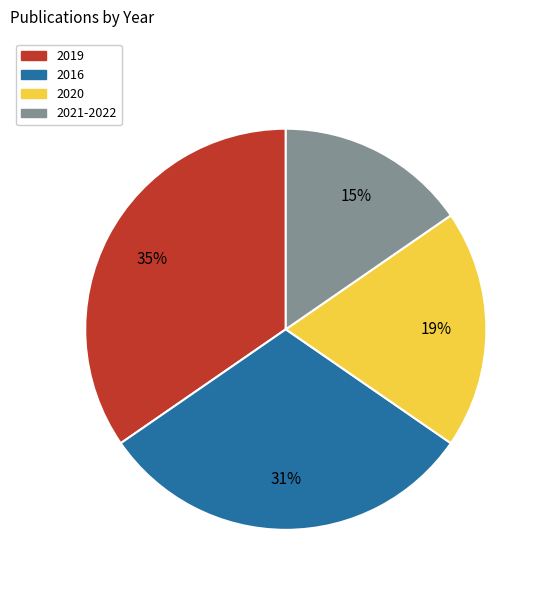

Count the number of slices in the pie.

4